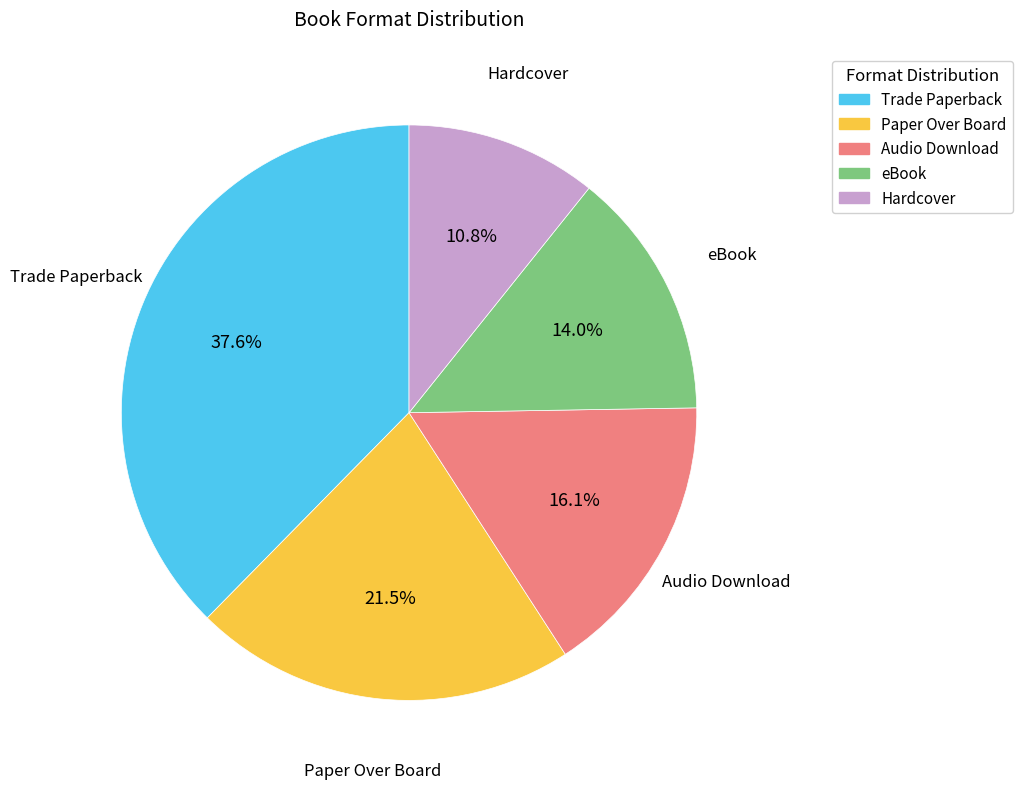

Is there a majority slice in this chart?

No